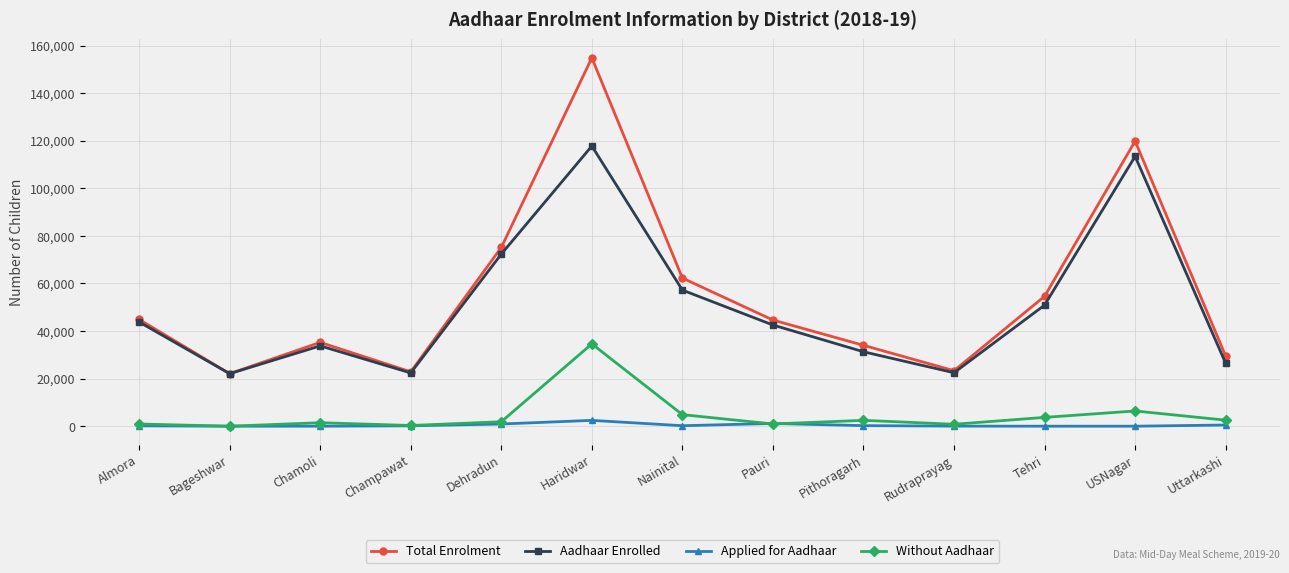

How many lines are shown in the chart?

4